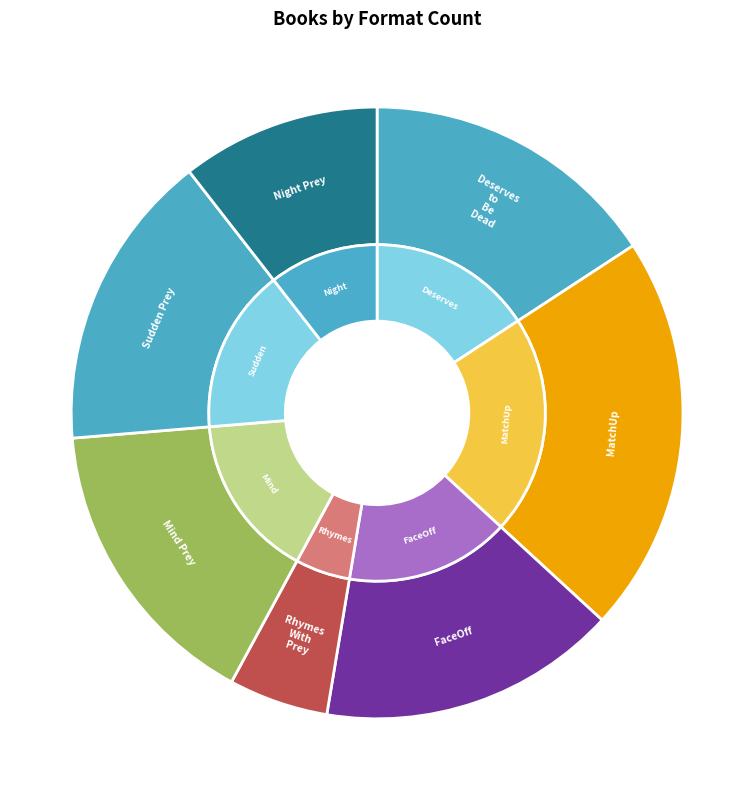

Rank the categories by value from lowest to highest.

Rhymes With Prey, Night Prey, Deserves to Be Dead, FaceOff, Mind Prey, Sudden Prey, MatchUp